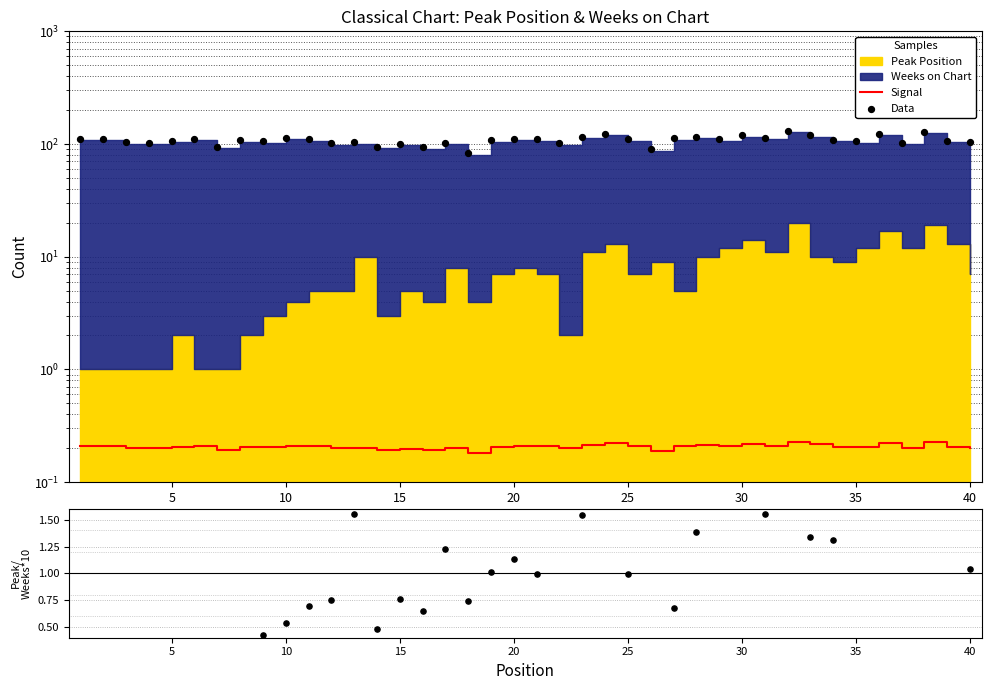

At how many categories does at least one series exceed 125?

2